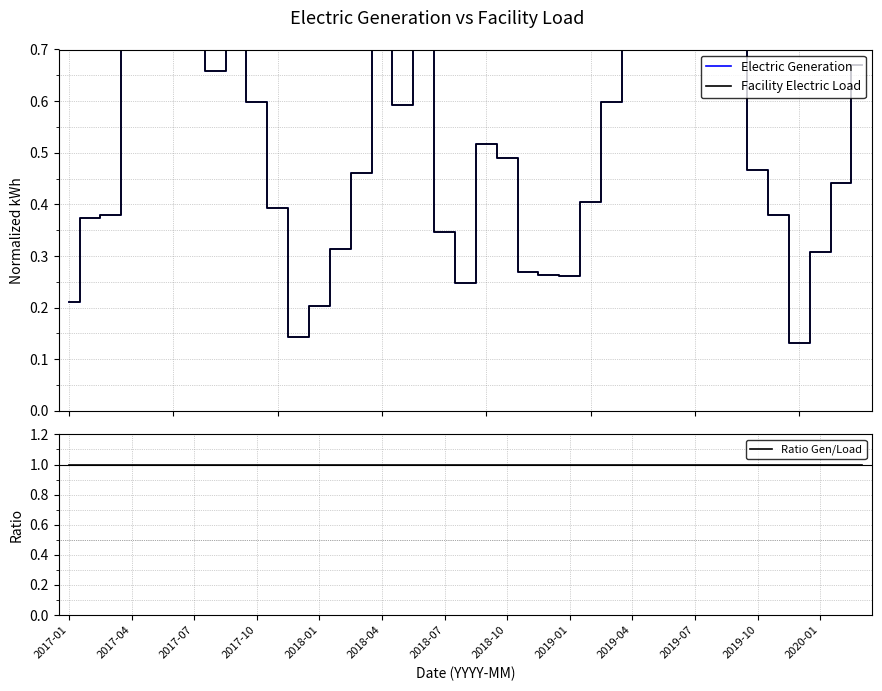

How many lines are shown in the chart?

3